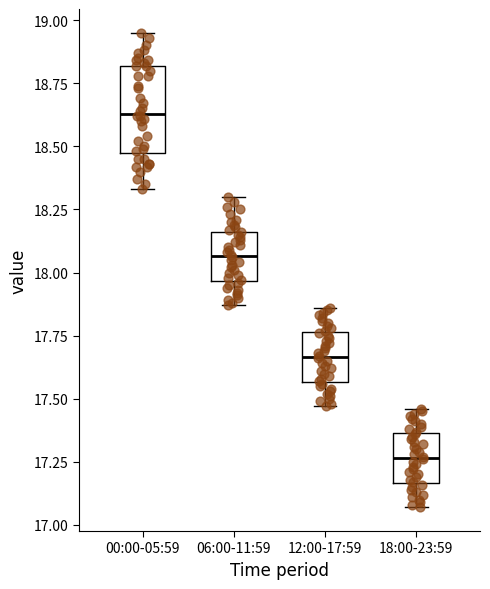

Reading left to right, transcribe this box plot: for each box, give where its median line is, the range the box spans, and where its two whiskers end, as read against the y-axis. The values are not printed on the chart, so give them approximately, as read against the axis.

00:00-05:59: median 18.65, box 18.45 to 18.80, whiskers 18.35 to 18.95
06:00-11:59: median 18.05, box 17.95 to 18.15, whiskers 17.85 to 18.30
12:00-17:59: median 17.65, box 17.55 to 17.75, whiskers 17.45 to 17.85
18:00-23:59: median 17.25, box 17.15 to 17.35, whiskers 17.05 to 17.45